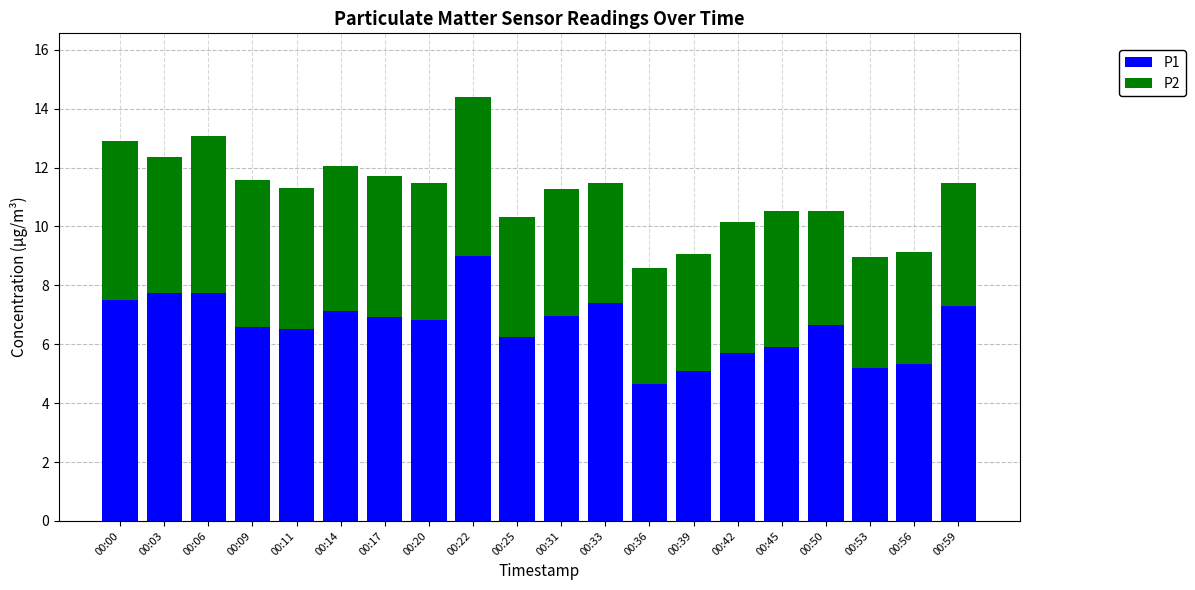

True or false: P1 has a value of 12.6 at 00:33.

False